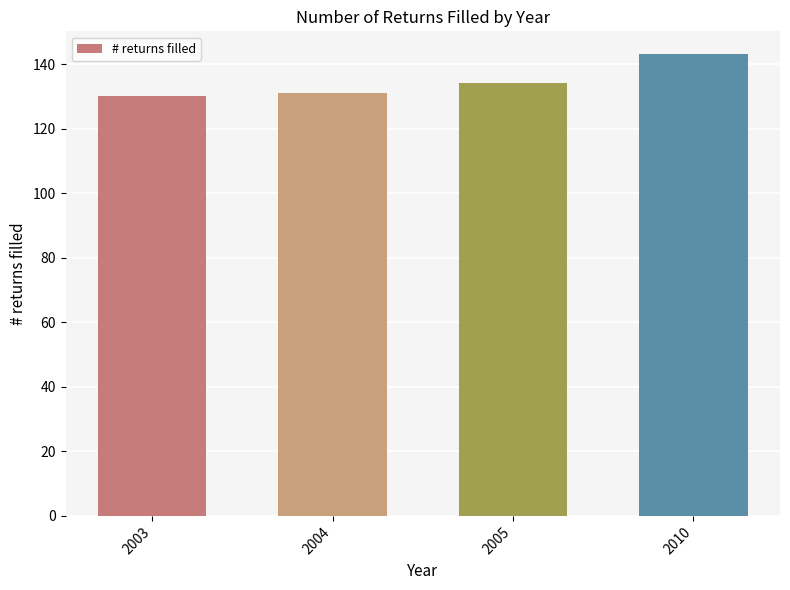

What is the sum of all values?

538